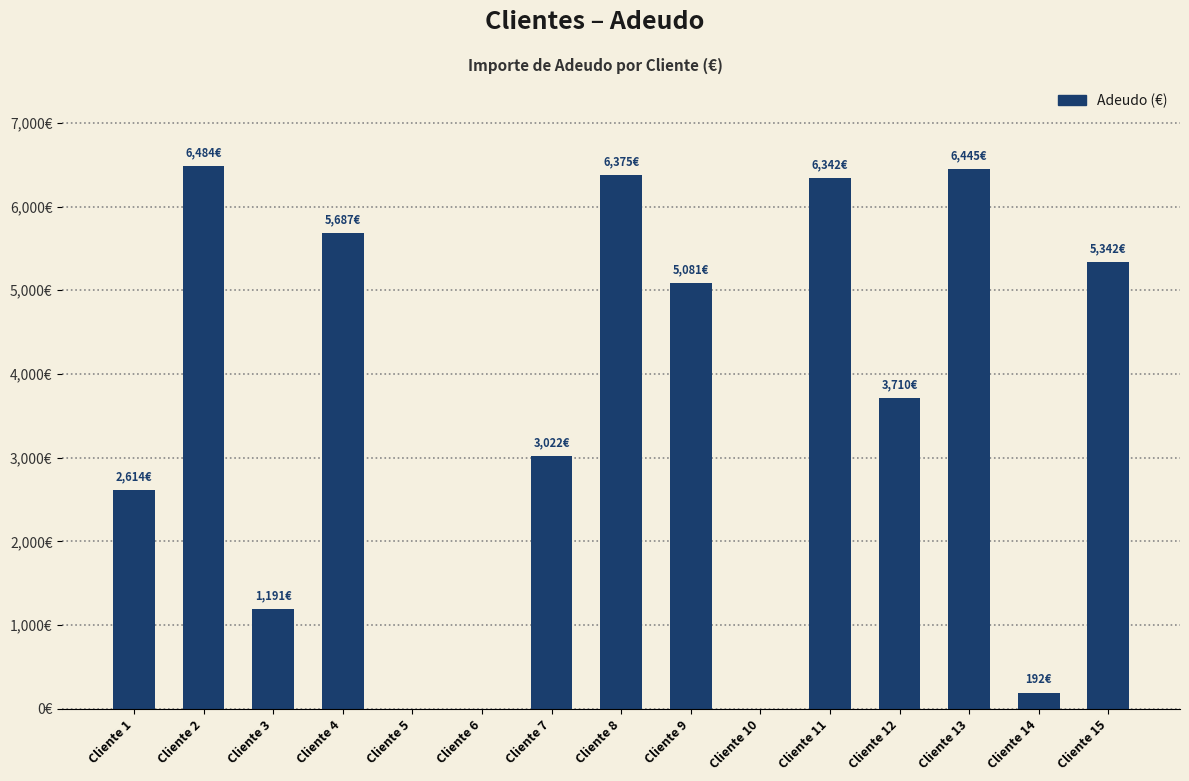

Rank the categories by value from highest to lowest.

Cliente 2, Cliente 13, Cliente 8, Cliente 11, Cliente 4, Cliente 15, Cliente 9, Cliente 12, Cliente 7, Cliente 1, Cliente 3, Cliente 14, Cliente 5, Cliente 6, Cliente 10